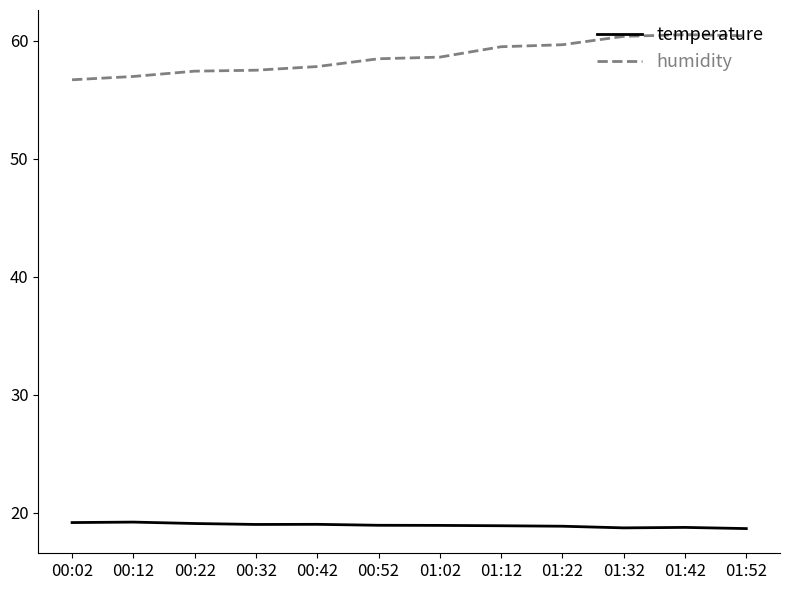

What position from the left is 00:52?

6